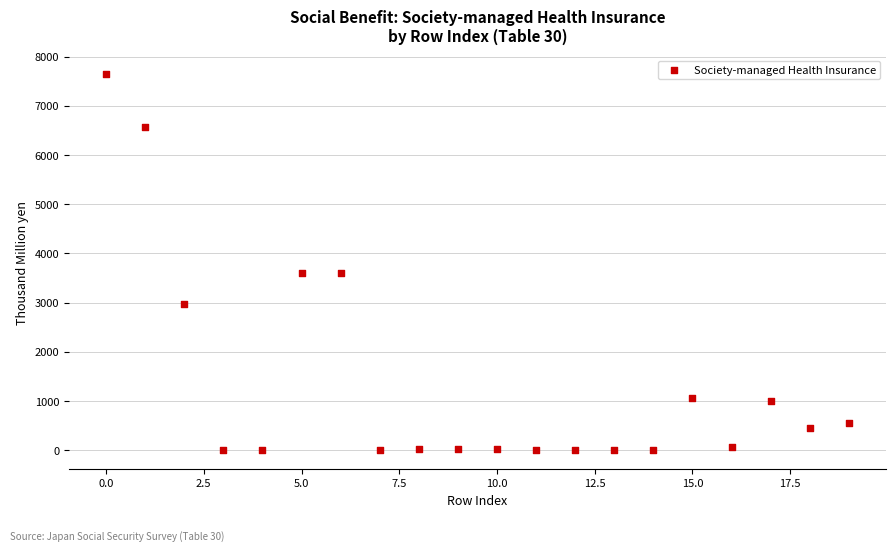

What is the range of Y values (max minus min)?

7650.0